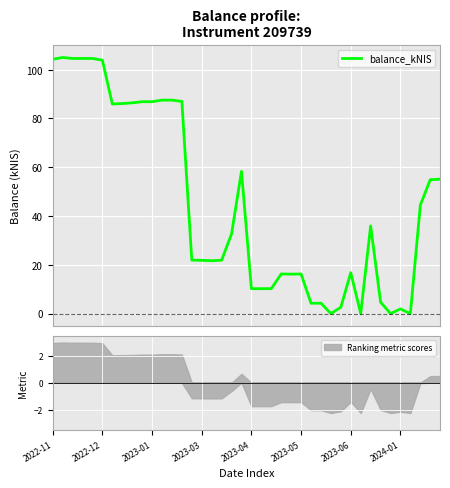

What is the maximum value for balance_kNIS?

105.0